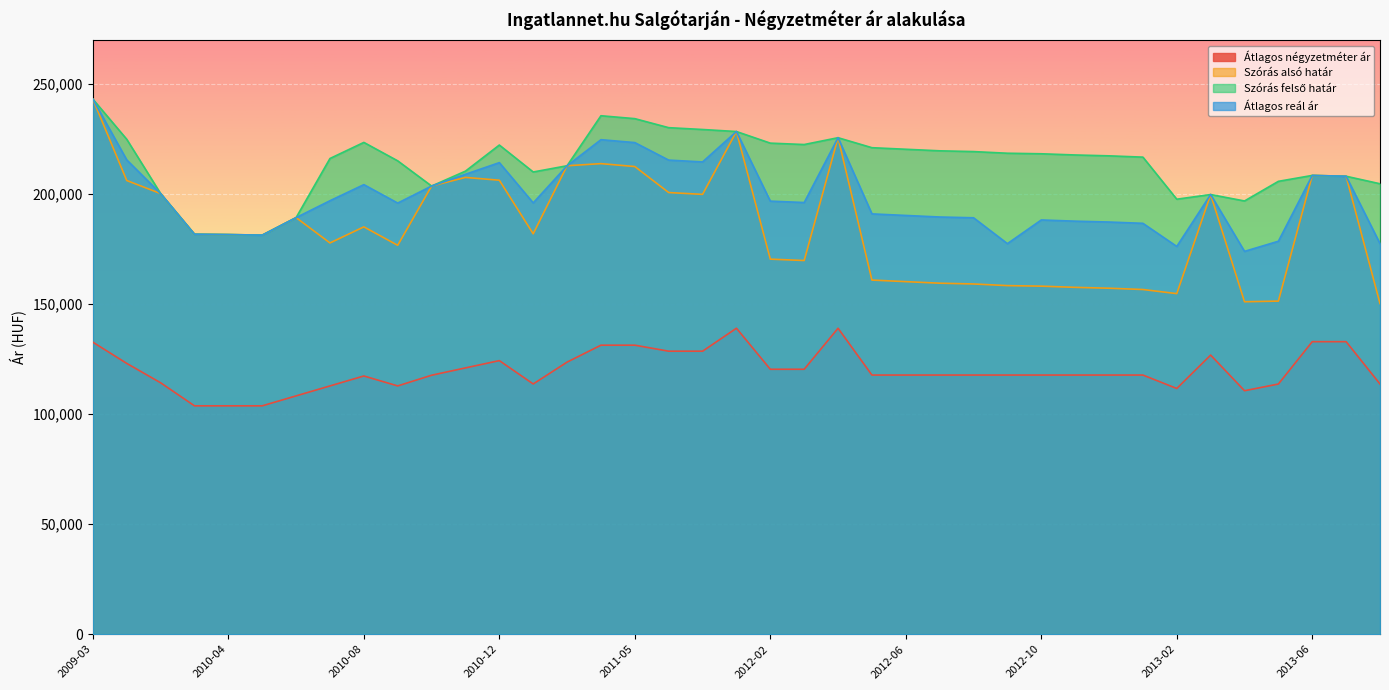

What position from the right is 2012-10?

11